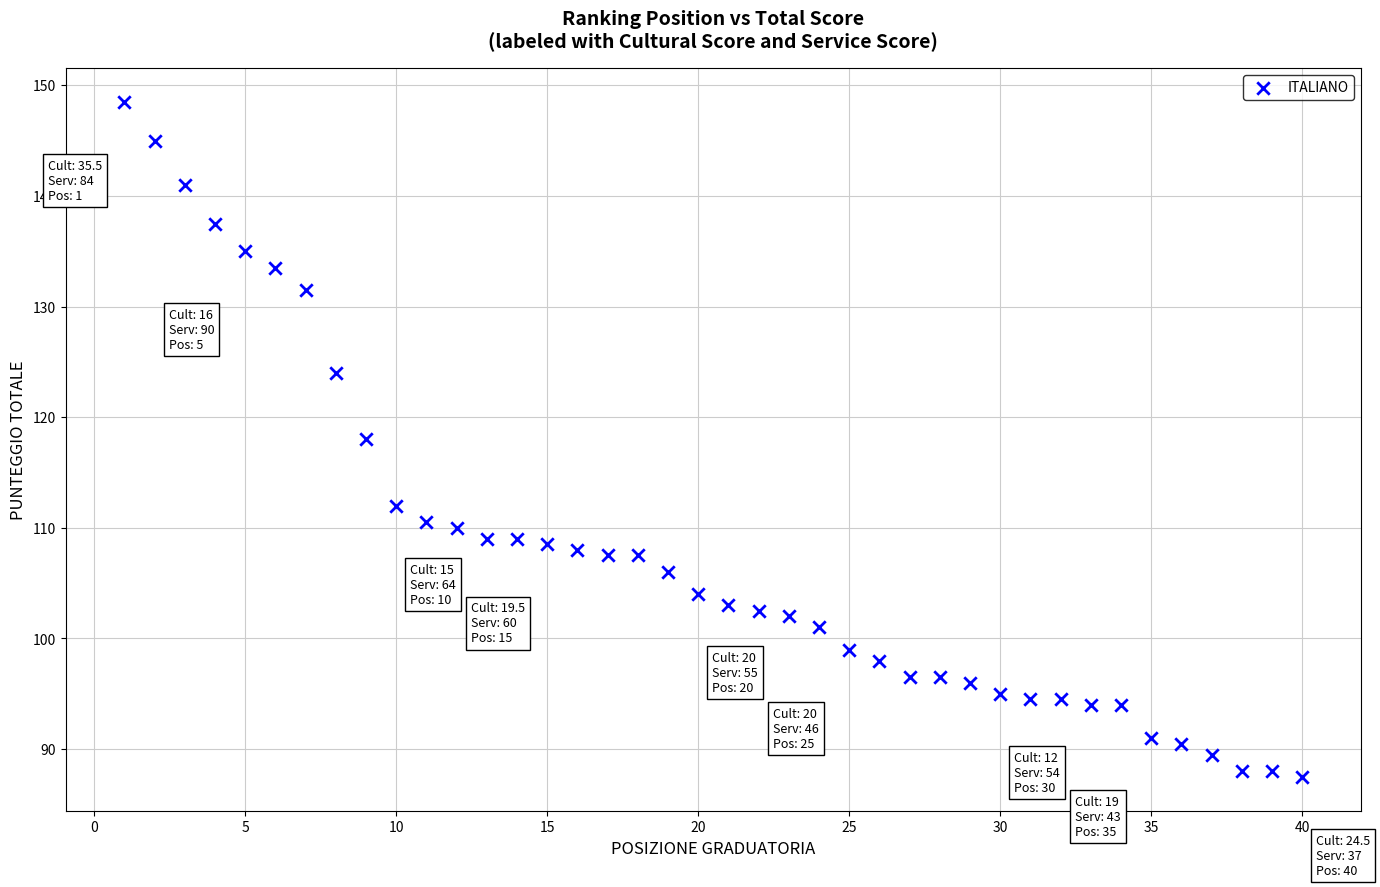

What is the range of Y values (max minus min)?

61.0